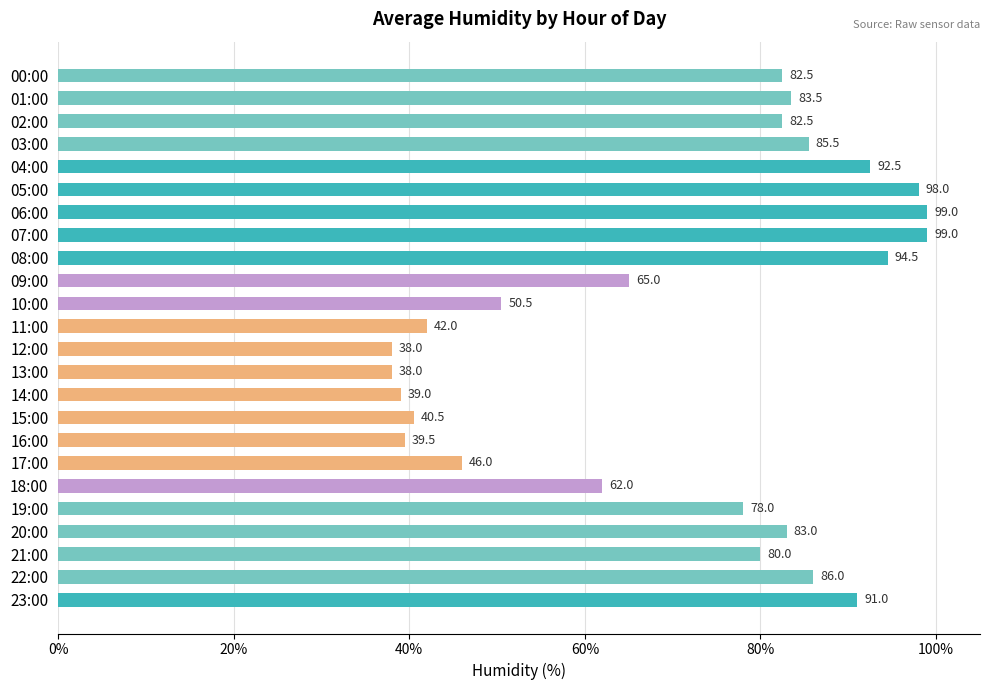

What is the difference between the maximum and minimum values?

61.0